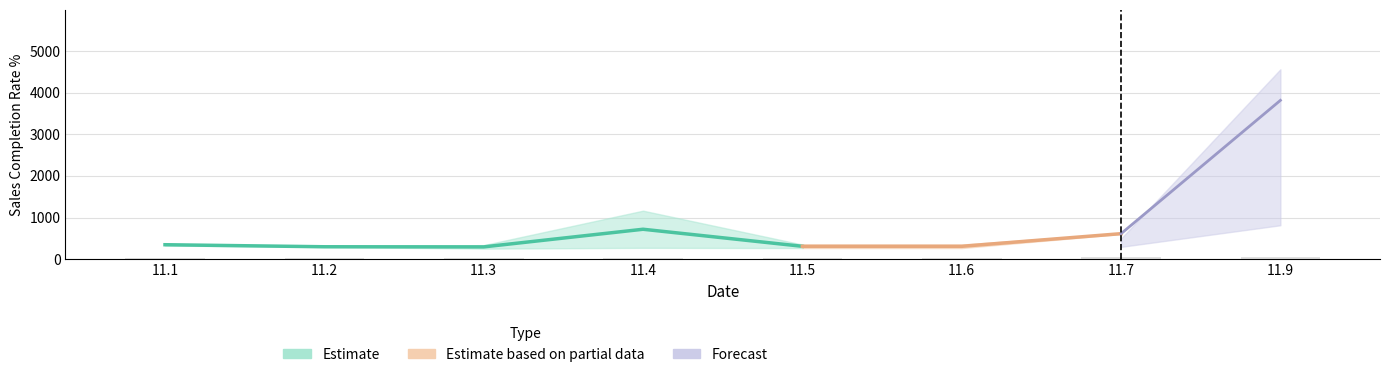

True or false: Bottom2_rate has a value of 50.1 at 11.7.

False